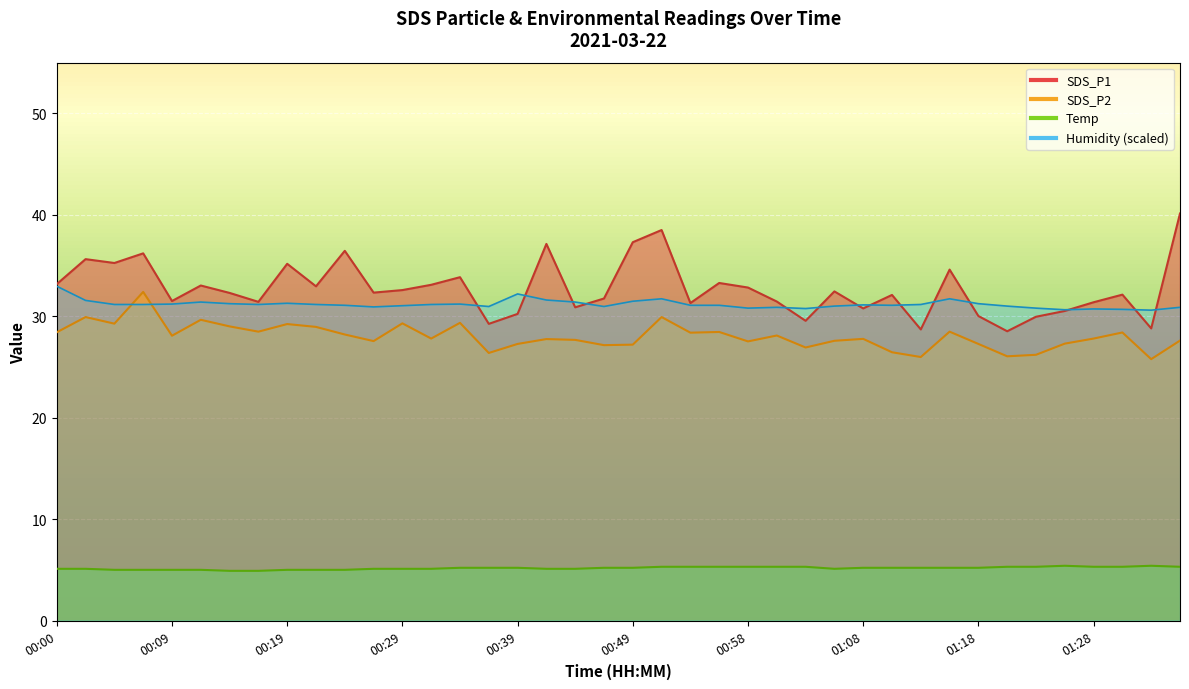

The value of SDS_P2 at 00:53 is 43.3. True or false?

False